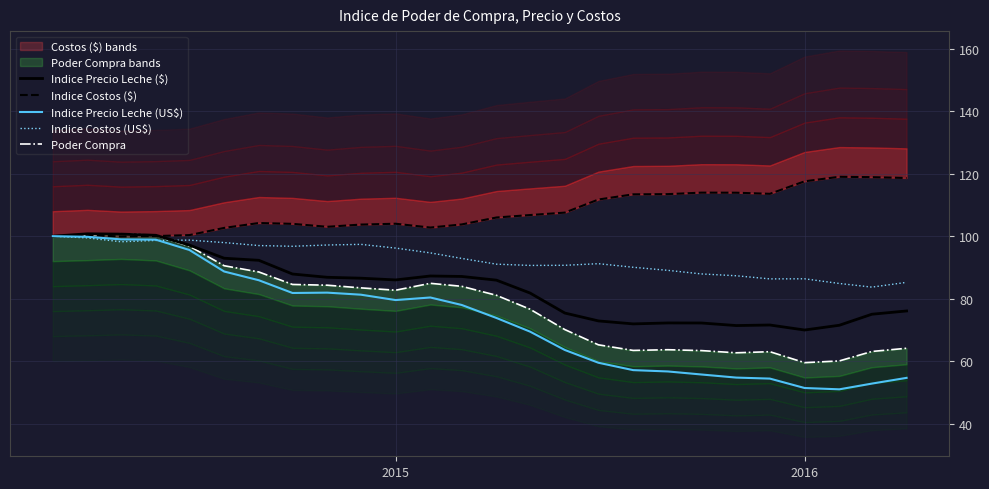

How many lines are shown in the chart?

5